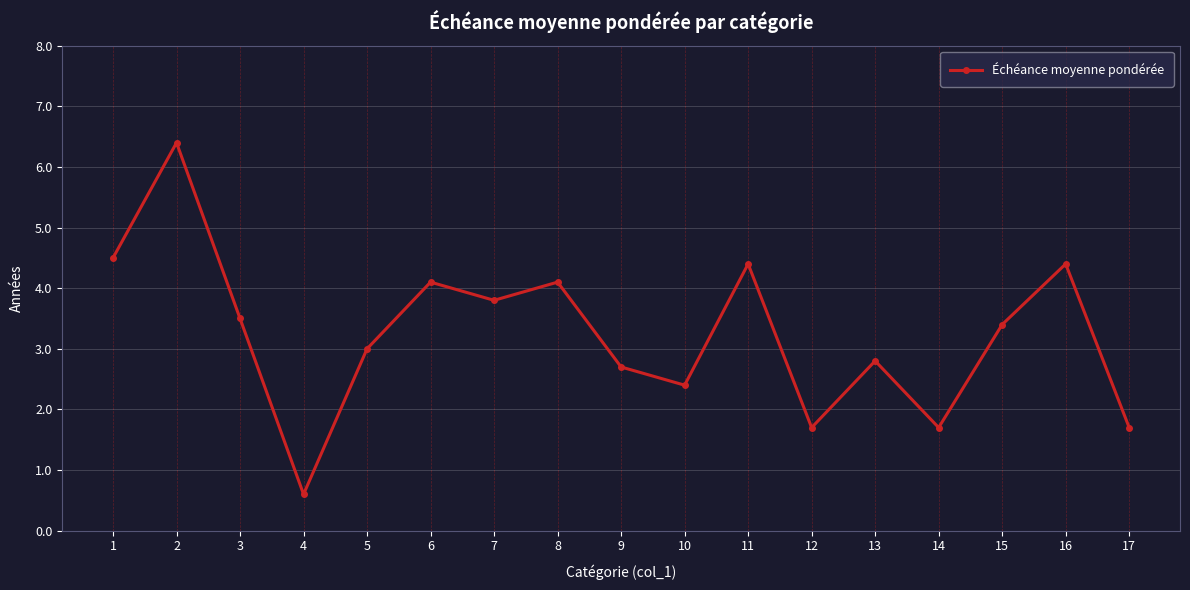

Where is the first local minimum?

4